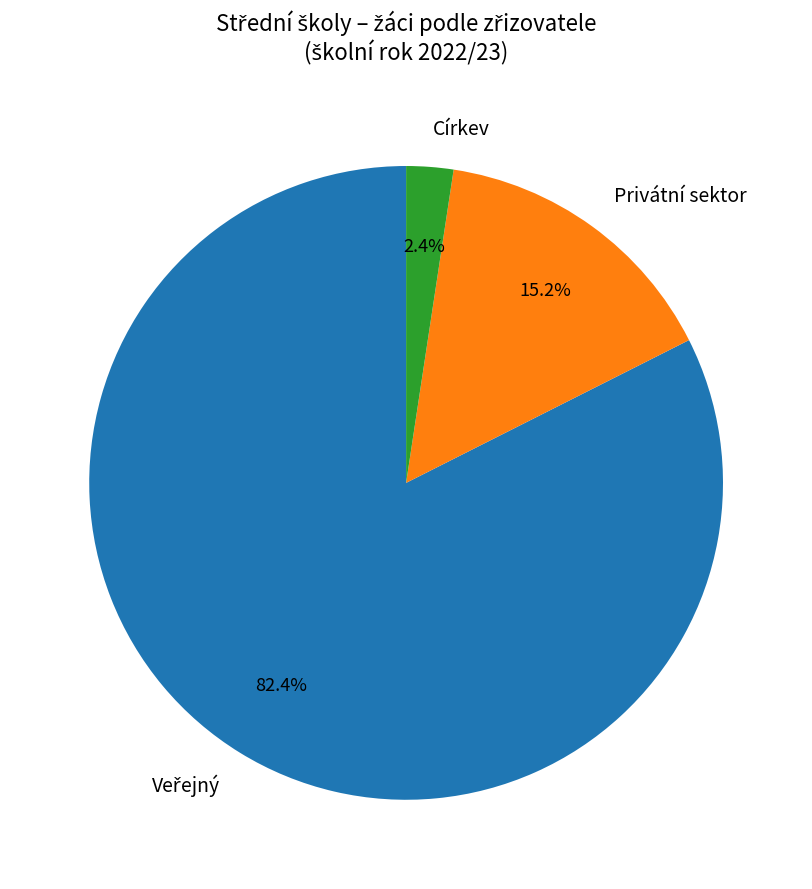

Which category has the smallest portion of the pie?

Církev